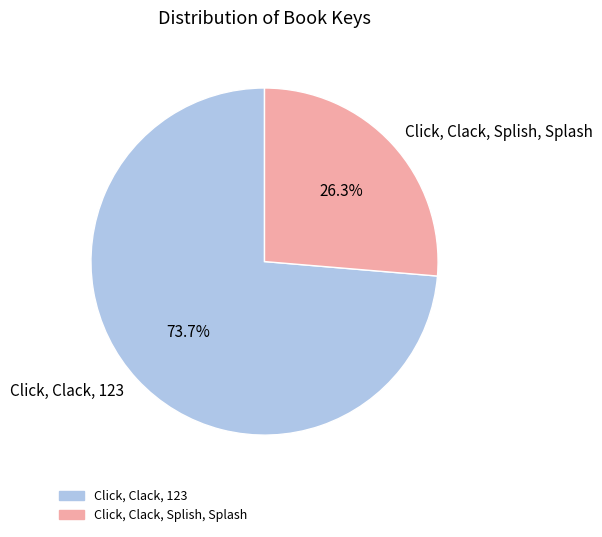

To the nearest percent, what portion does Click, Clack, 123 represent?

74%